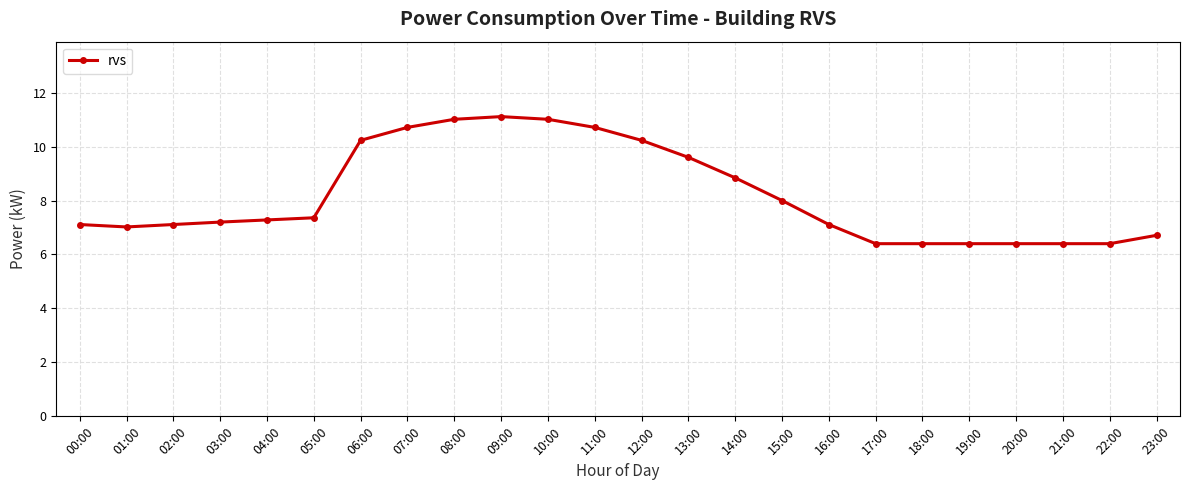

How many data points does each series have?

24